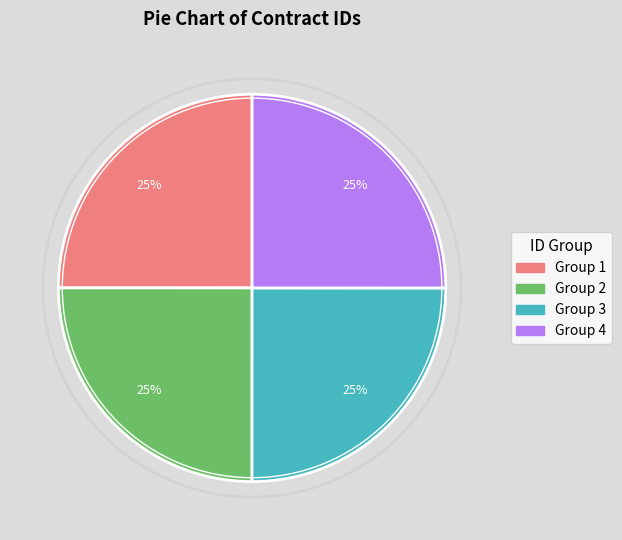

To the nearest percent, what is the average slice percentage?

25%